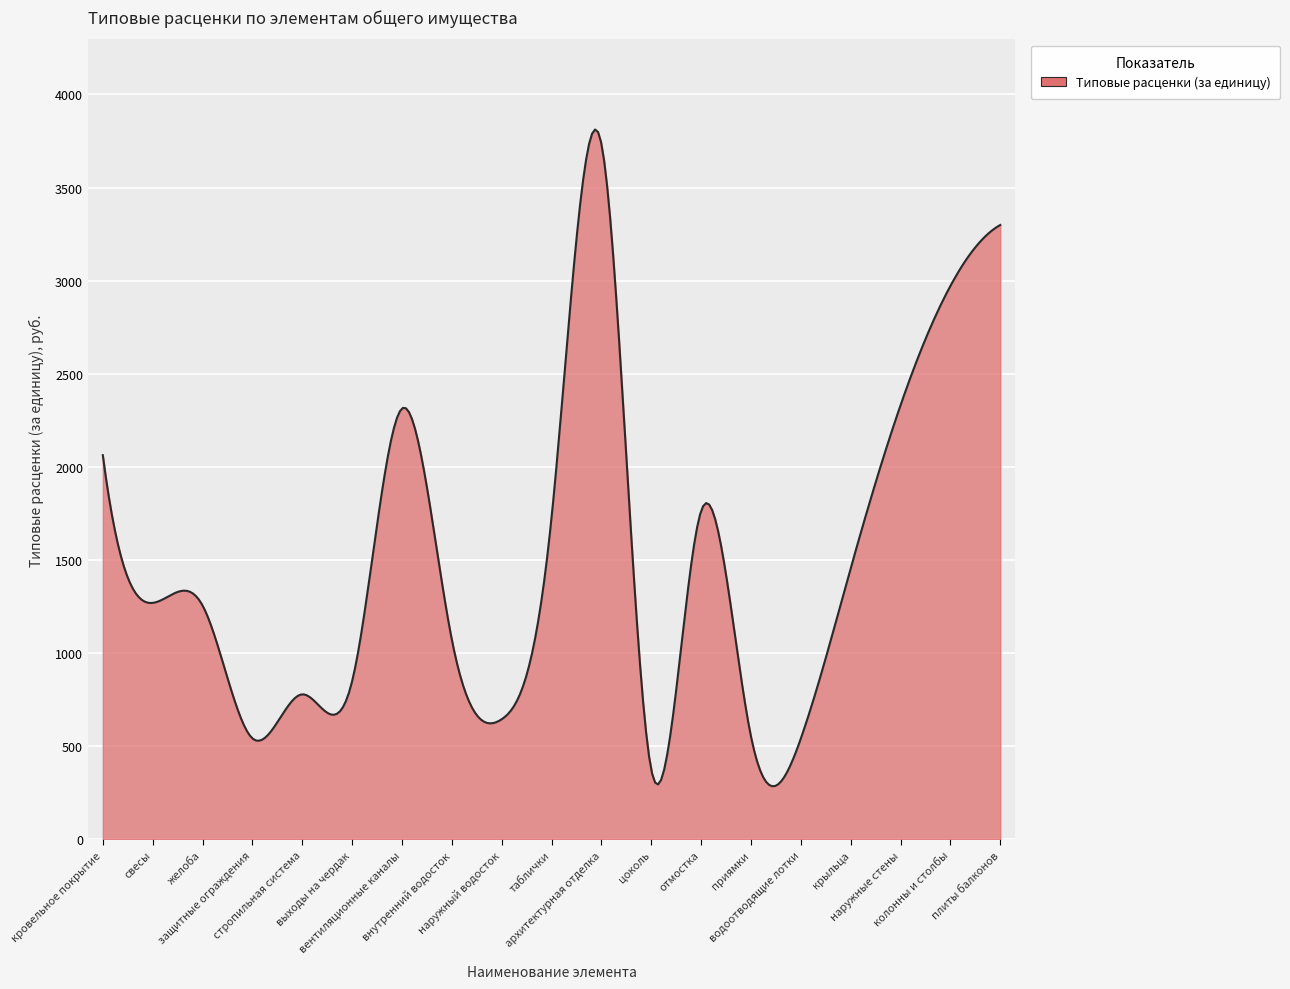

What is the minimum value shown in the chart?

285.3